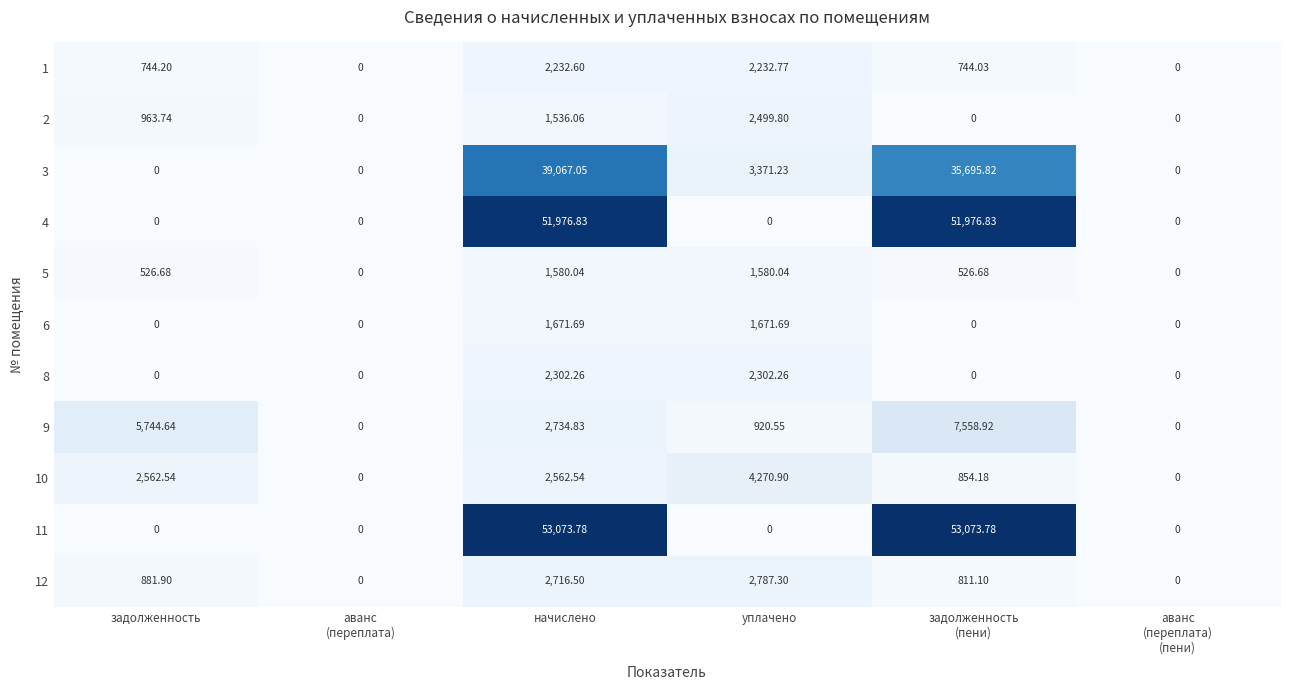

Where is 3 nearest to the value 19533?

уплачено